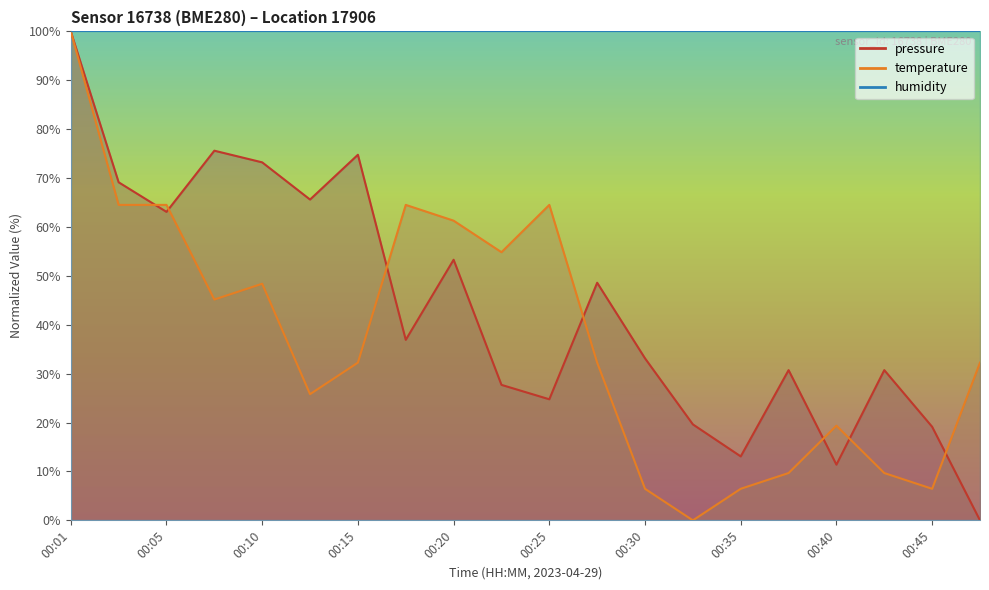

What is the value of the temperature point at the 7th from the left?

32.3